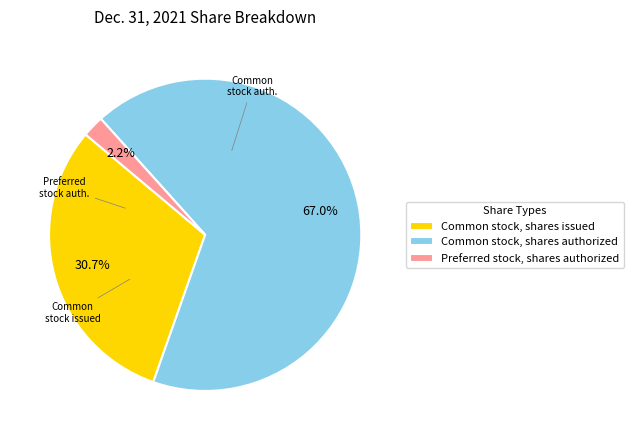

Which has a higher value, Common stock, shares issued or Preferred stock, shares authorized?

Common stock, shares issued